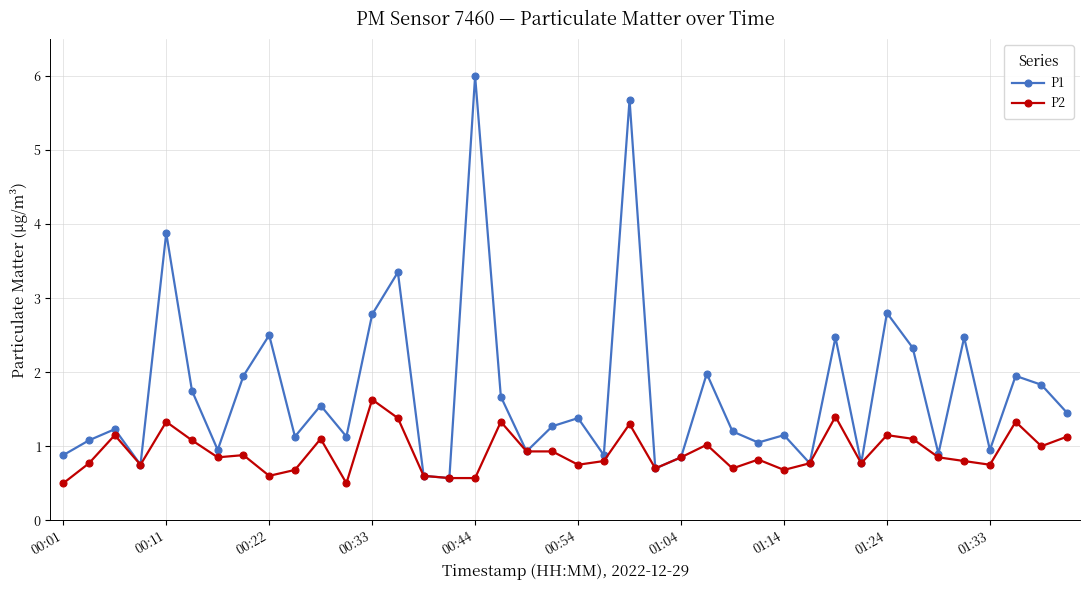

Does the chart have visible grid lines?

Yes